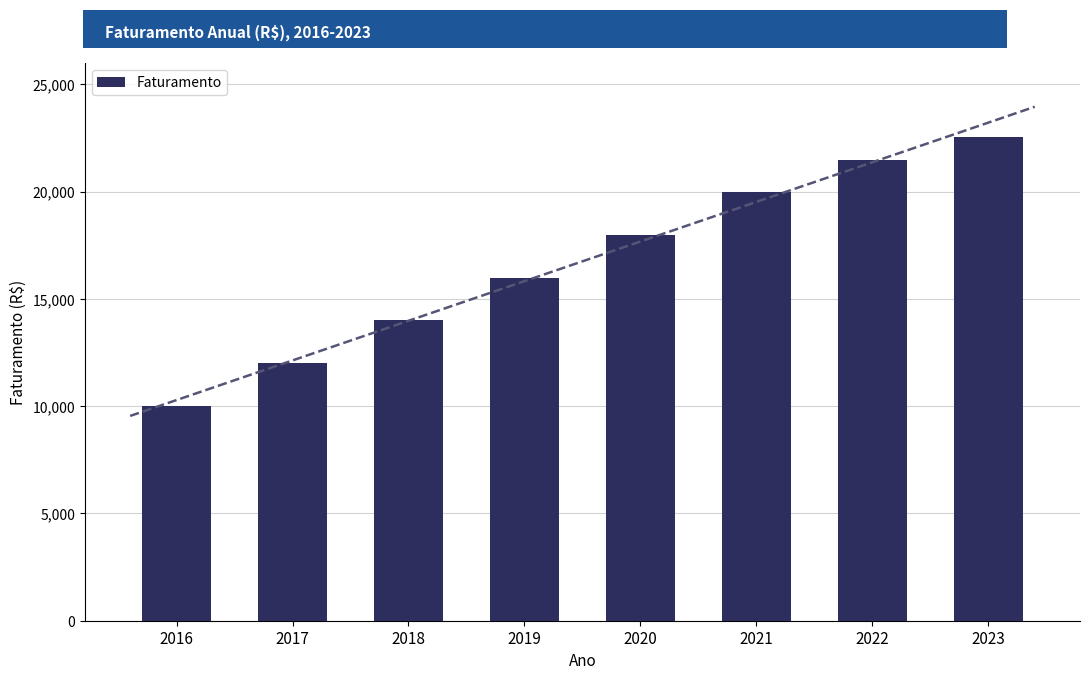

Approximately how many times larger is the value at 2017 compared to 2019?

0.8